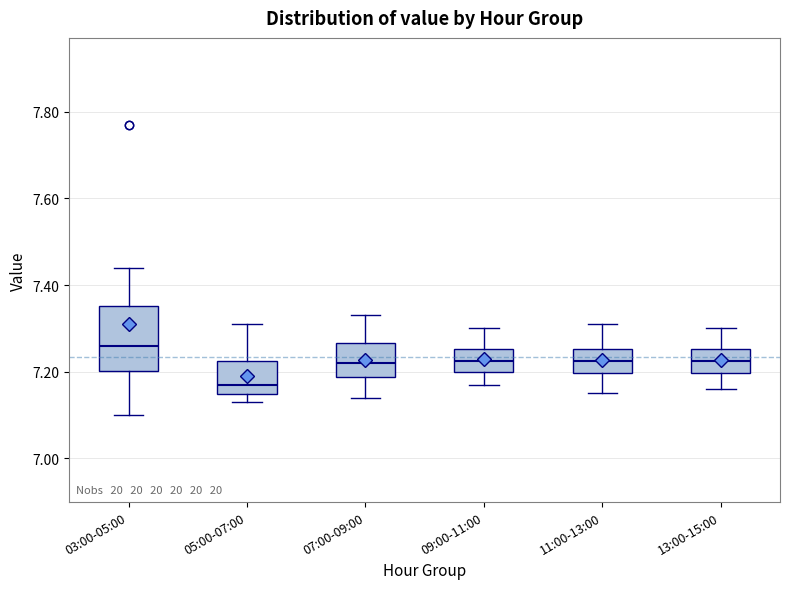

Which box's median line is the lowest?

05:00-07:00